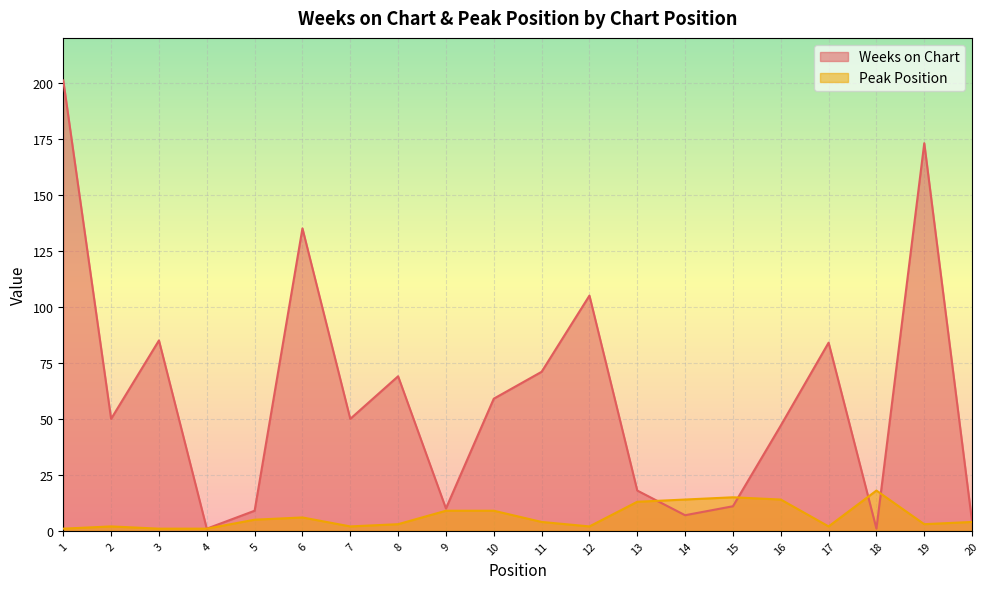

Which series changed the most between 11 and 20?

Weeks on Chart